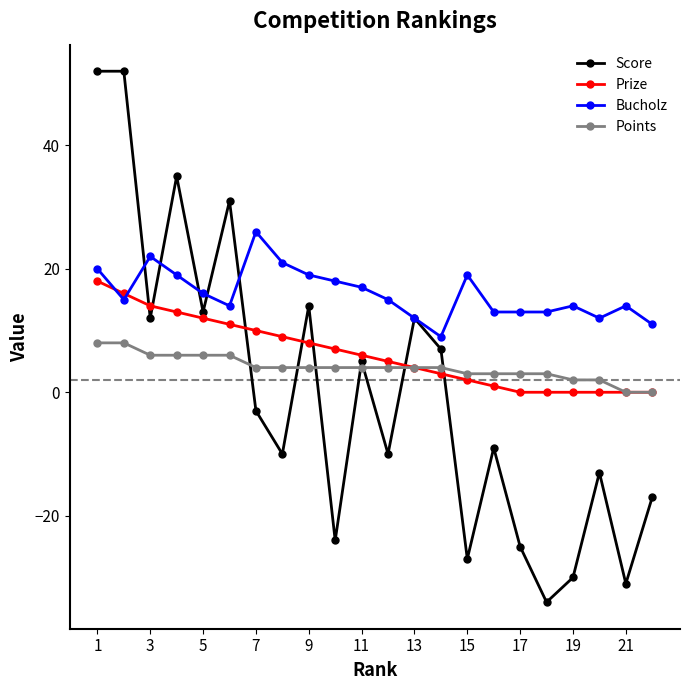

What is the sum of all Prize values?

139